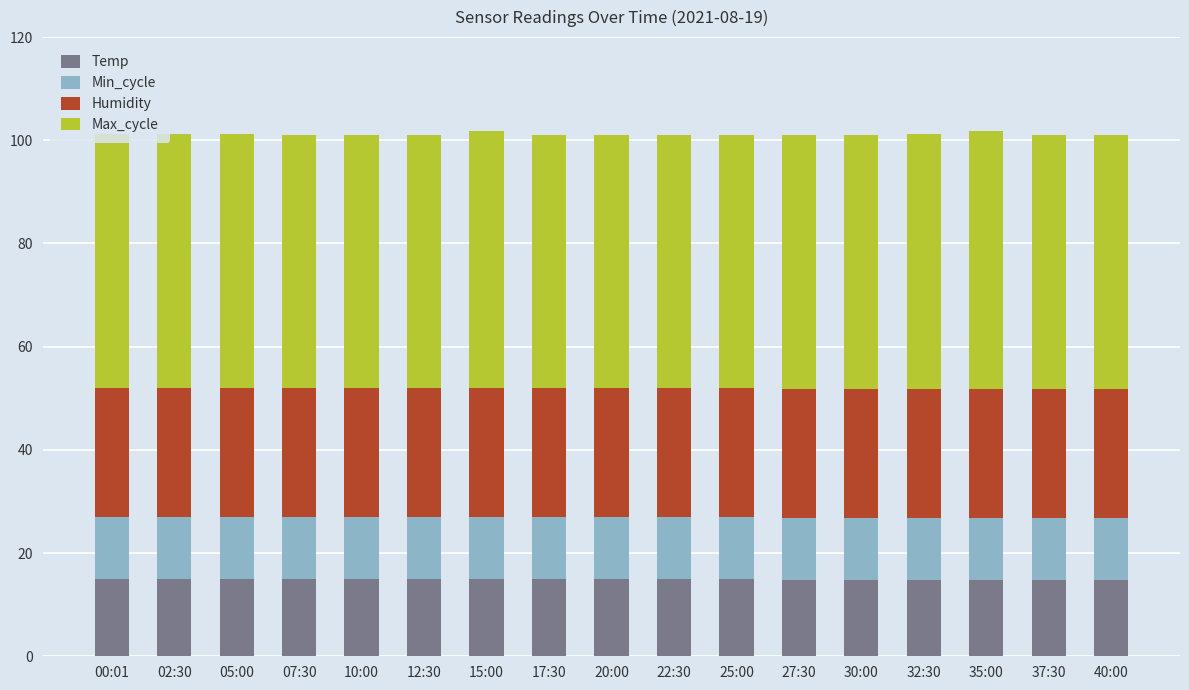

The Temp series shows 14.8 at 37:30. True or false?

True